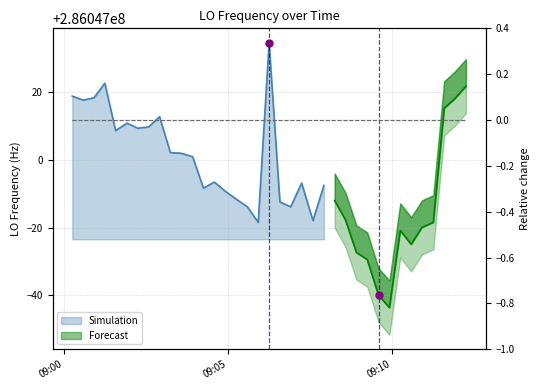

The value at 3 is 0.0. True or false?

False